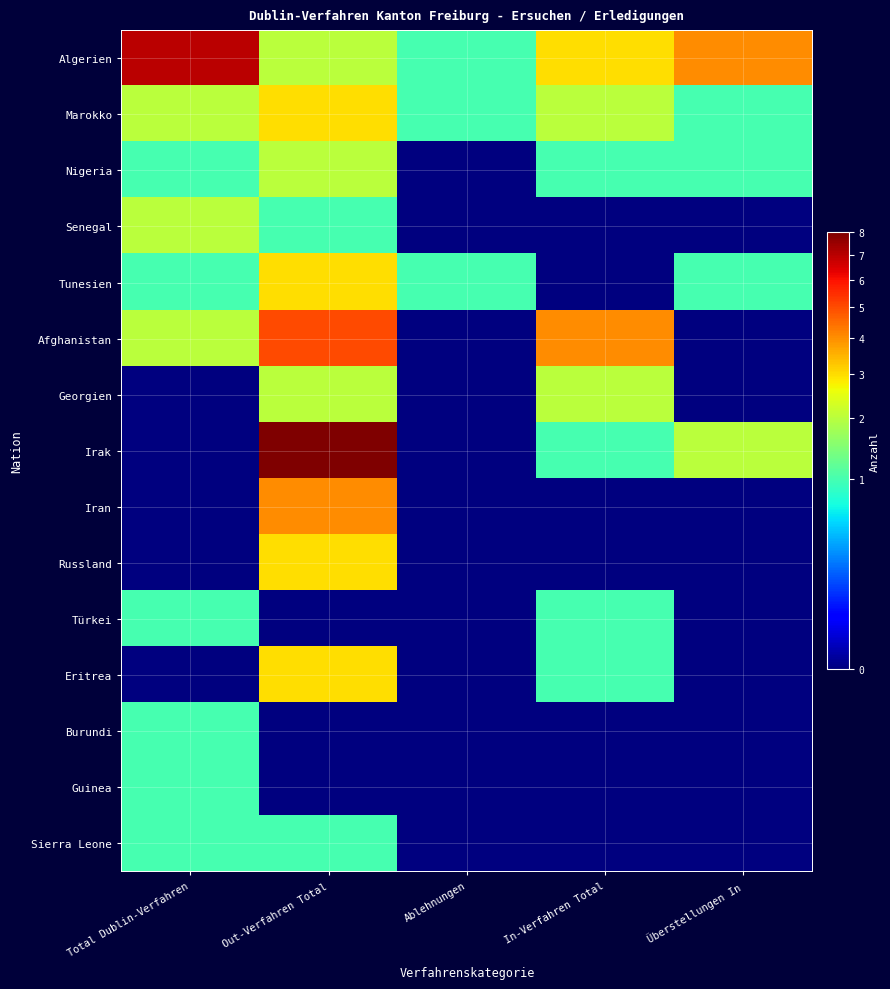

Reading left to right, transcribe all the data shown in this chart.

Algerien: Total Dublin-Verfahren=7	Out-Verfahren Total=2	Ablehnungen=1	In-Verfahren Total=3	Überstellungen In=4
Marokko: Total Dublin-Verfahren=2	Out-Verfahren Total=3	Ablehnungen=1	In-Verfahren Total=2	Überstellungen In=1
Nigeria: Total Dublin-Verfahren=1	Out-Verfahren Total=2	Ablehnungen=0	In-Verfahren Total=1	Überstellungen In=1
Senegal: Total Dublin-Verfahren=2	Out-Verfahren Total=1	Ablehnungen=0	In-Verfahren Total=0	Überstellungen In=0
Tunesien: Total Dublin-Verfahren=1	Out-Verfahren Total=3	Ablehnungen=1	In-Verfahren Total=0	Überstellungen In=1
Afghanistan: Total Dublin-Verfahren=2	Out-Verfahren Total=5	Ablehnungen=0	In-Verfahren Total=4	Überstellungen In=0
Georgien: Total Dublin-Verfahren=0	Out-Verfahren Total=2	Ablehnungen=0	In-Verfahren Total=2	Überstellungen In=0
Irak: Total Dublin-Verfahren=0	Out-Verfahren Total=8	Ablehnungen=0	In-Verfahren Total=1	Überstellungen In=2
Iran: Total Dublin-Verfahren=0	Out-Verfahren Total=4	Ablehnungen=0	In-Verfahren Total=0	Überstellungen In=0
Russland: Total Dublin-Verfahren=0	Out-Verfahren Total=3	Ablehnungen=0	In-Verfahren Total=0	Überstellungen In=0
Türkei: Total Dublin-Verfahren=1	Out-Verfahren Total=0	Ablehnungen=0	In-Verfahren Total=1	Überstellungen In=0
Eritrea: Total Dublin-Verfahren=0	Out-Verfahren Total=3	Ablehnungen=0	In-Verfahren Total=1	Überstellungen In=0
Burundi: Total Dublin-Verfahren=1	Out-Verfahren Total=0	Ablehnungen=0	In-Verfahren Total=0	Überstellungen In=0
Guinea: Total Dublin-Verfahren=1	Out-Verfahren Total=0	Ablehnungen=0	In-Verfahren Total=0	Überstellungen In=0
Sierra Leone: Total Dublin-Verfahren=1	Out-Verfahren Total=1	Ablehnungen=0	In-Verfahren Total=0	Überstellungen In=0